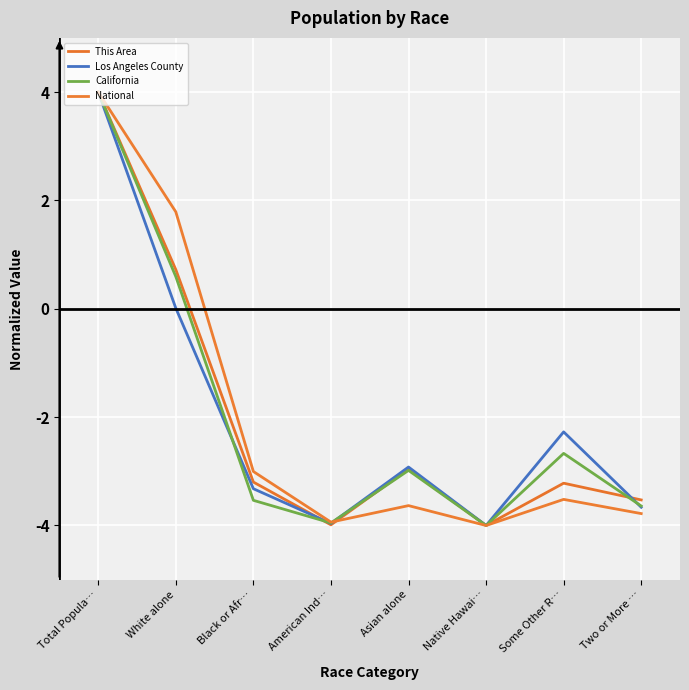

Is it true that National equals -3.5 at Some Other R…?

True